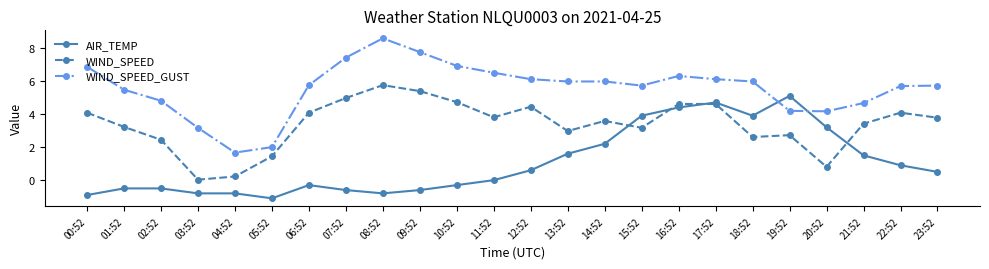

True or false: AIR_TEMP has more than 2 points higher than both neighbors.

True